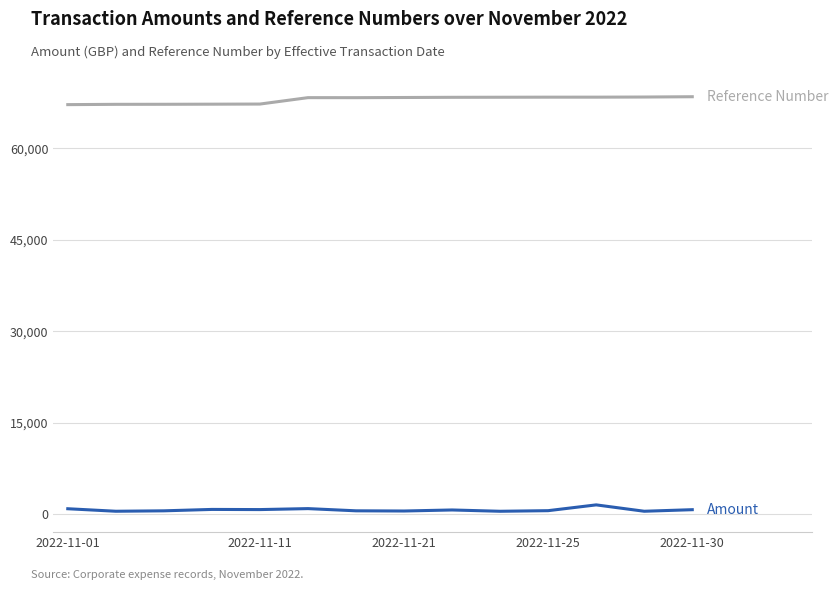

What is the greatest value displayed?

68450.0